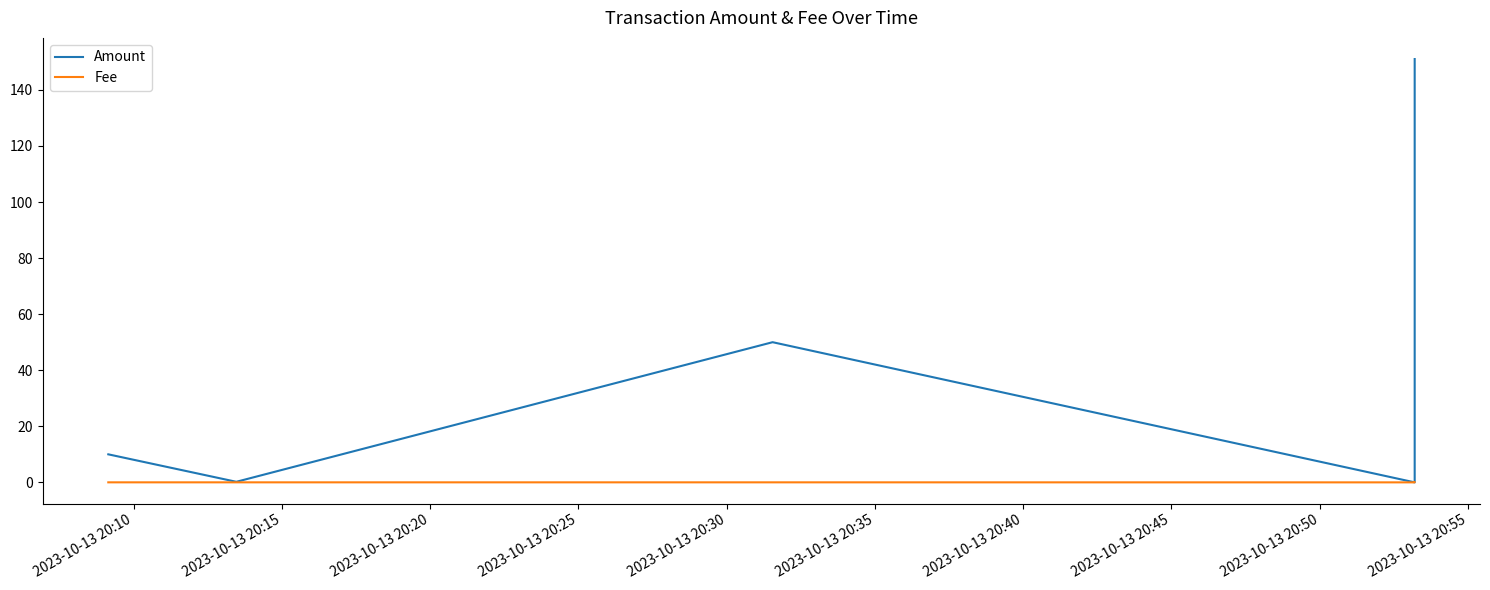

List the series in order of their overall mean, highest first.

Amount, Fee